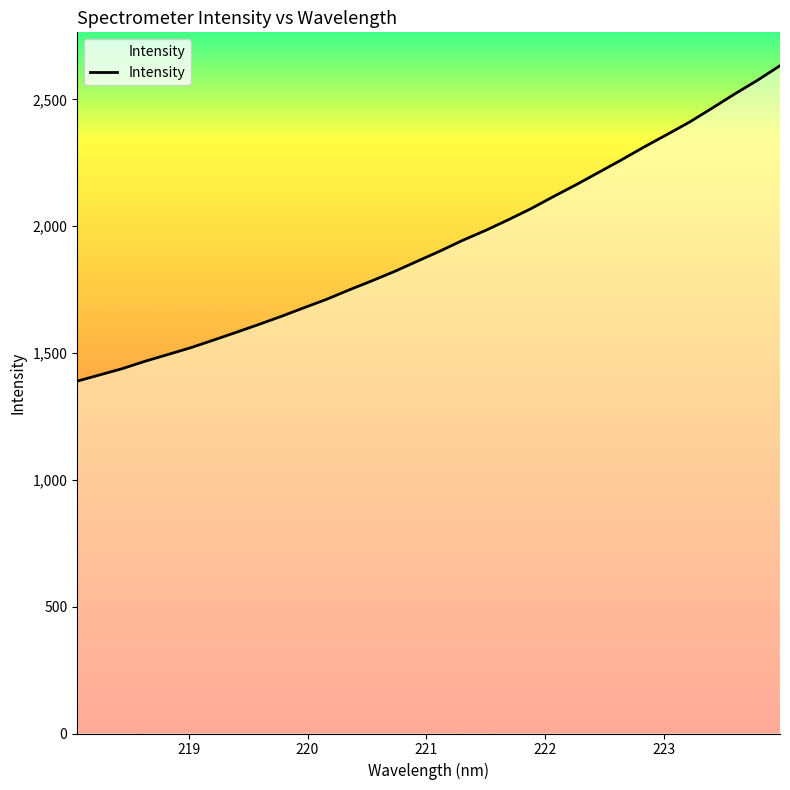

What is the difference between the maximum and minimum values?

1243.4